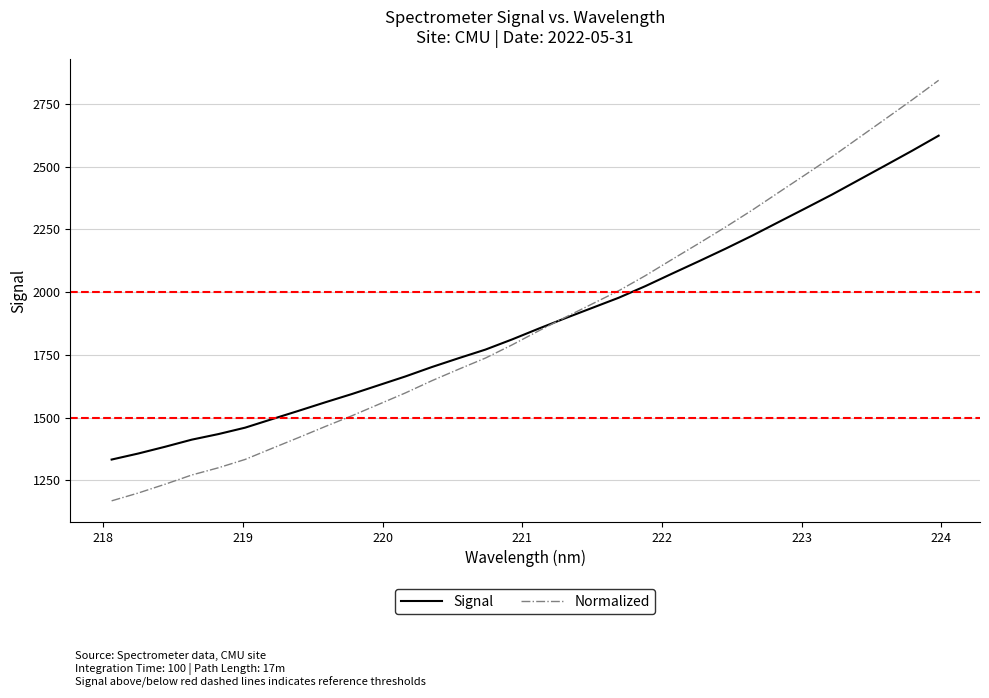

What is the minimum value shown in the chart?

1167.8